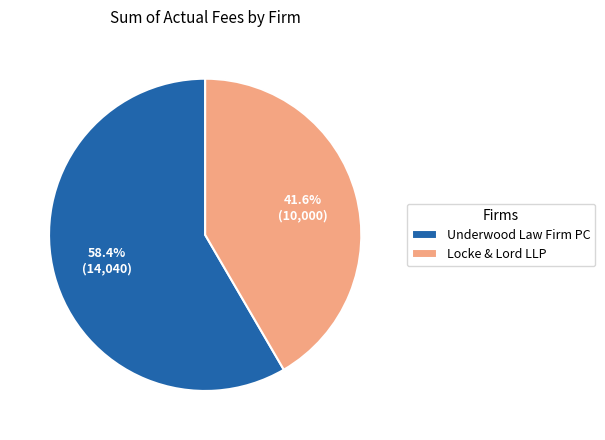

To the nearest percent, what is the difference between the largest and smallest slice percentages?

17%